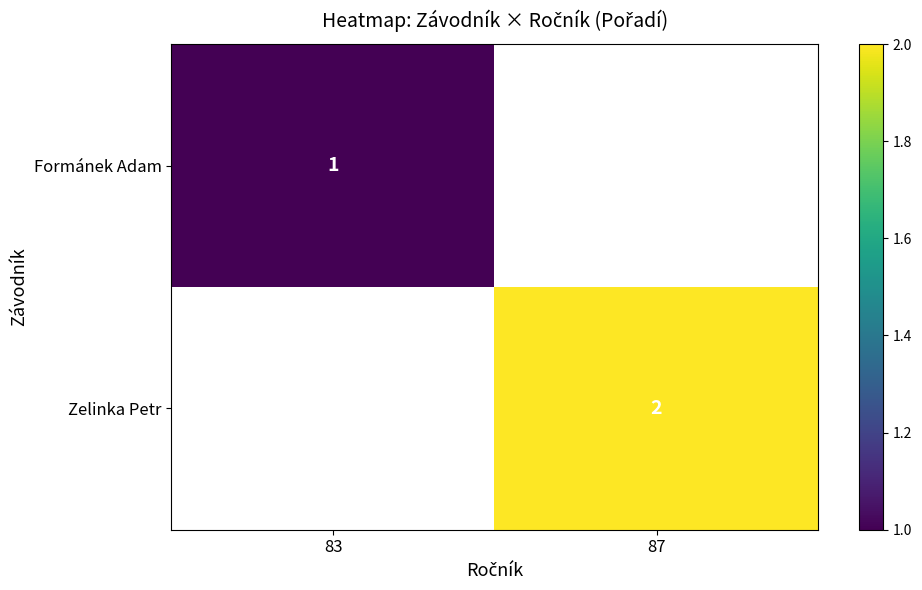

True or false: Zelinka Petr has a value of 3 at 87.

False